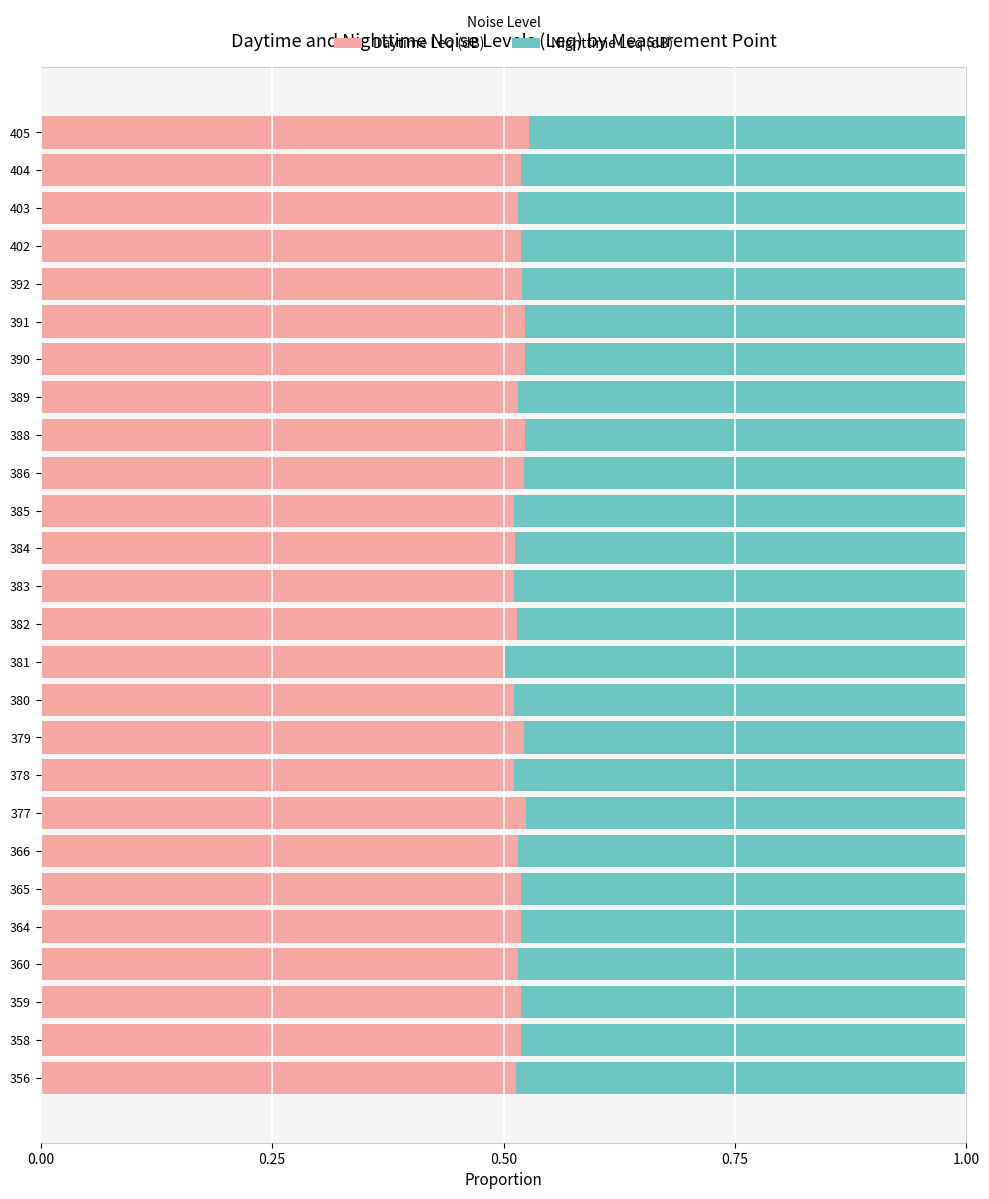

What is the total value across all series at 383?

1.0